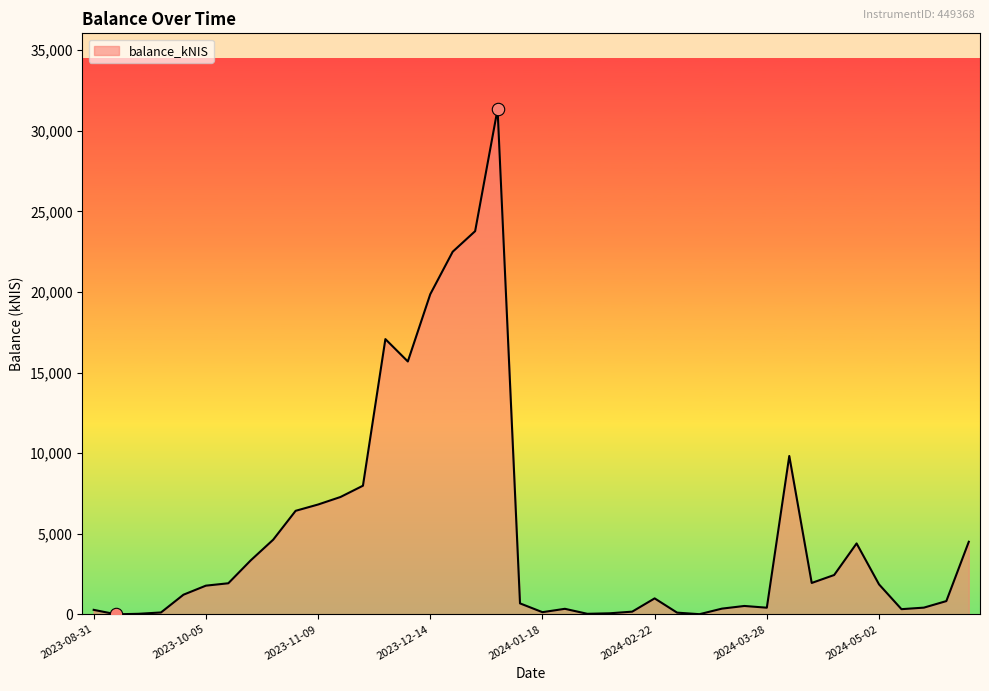

What is the difference between the maximum and minimum values?

31343.8